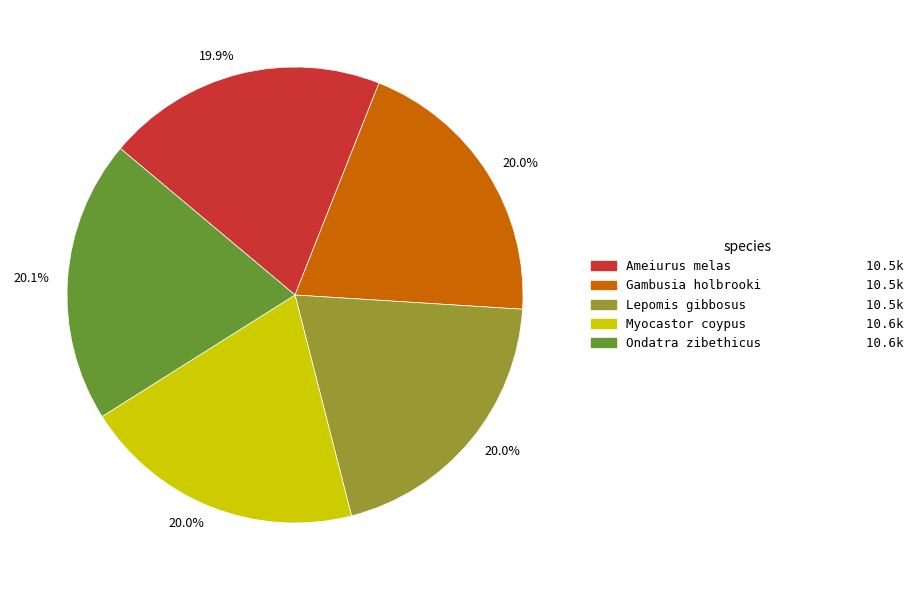

What percentage do Ameiurus melas 10.5k and Lepomis gibbosus 10.5k together represent?

39.9%